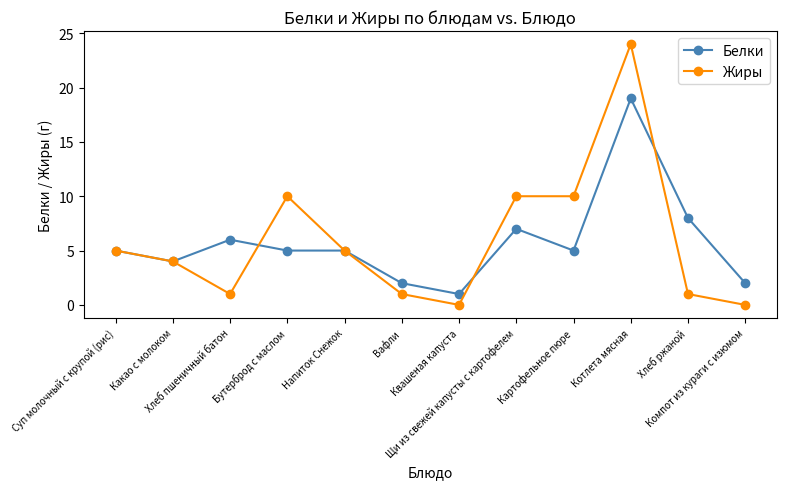

Which series has the largest range (max minus min)?

Жиры